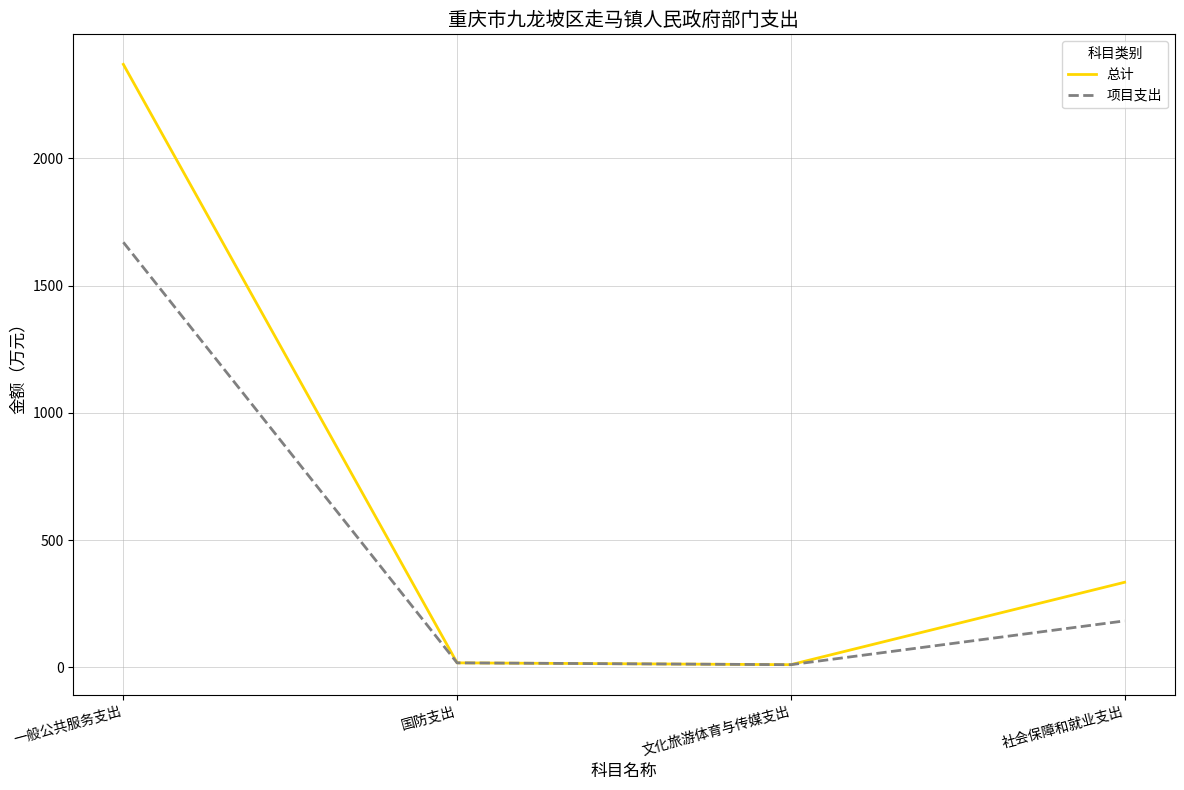

How many categories are shown in the chart?

4